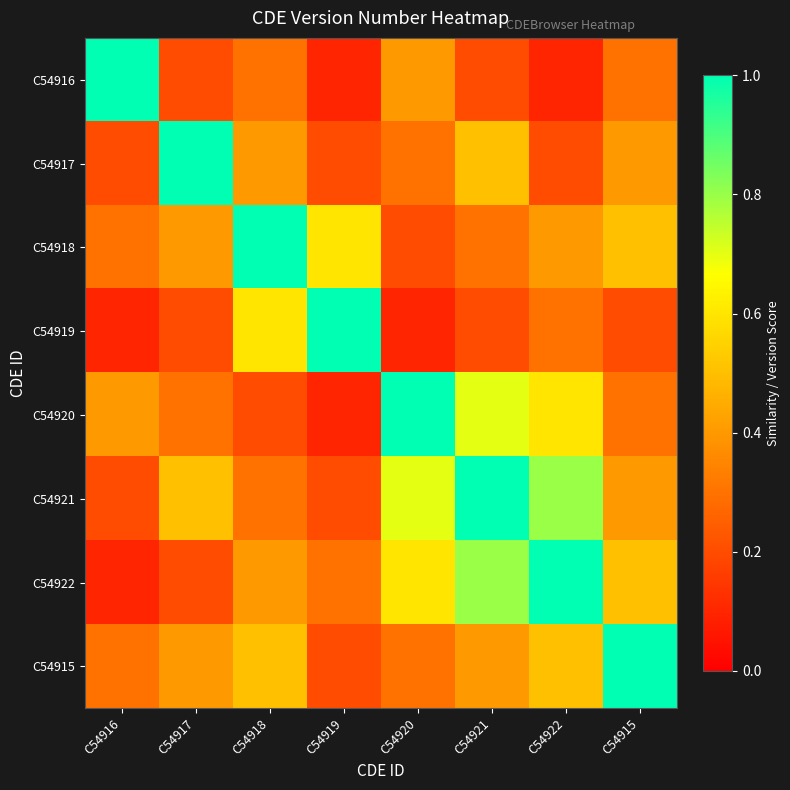

What is the greatest value displayed?

1.0